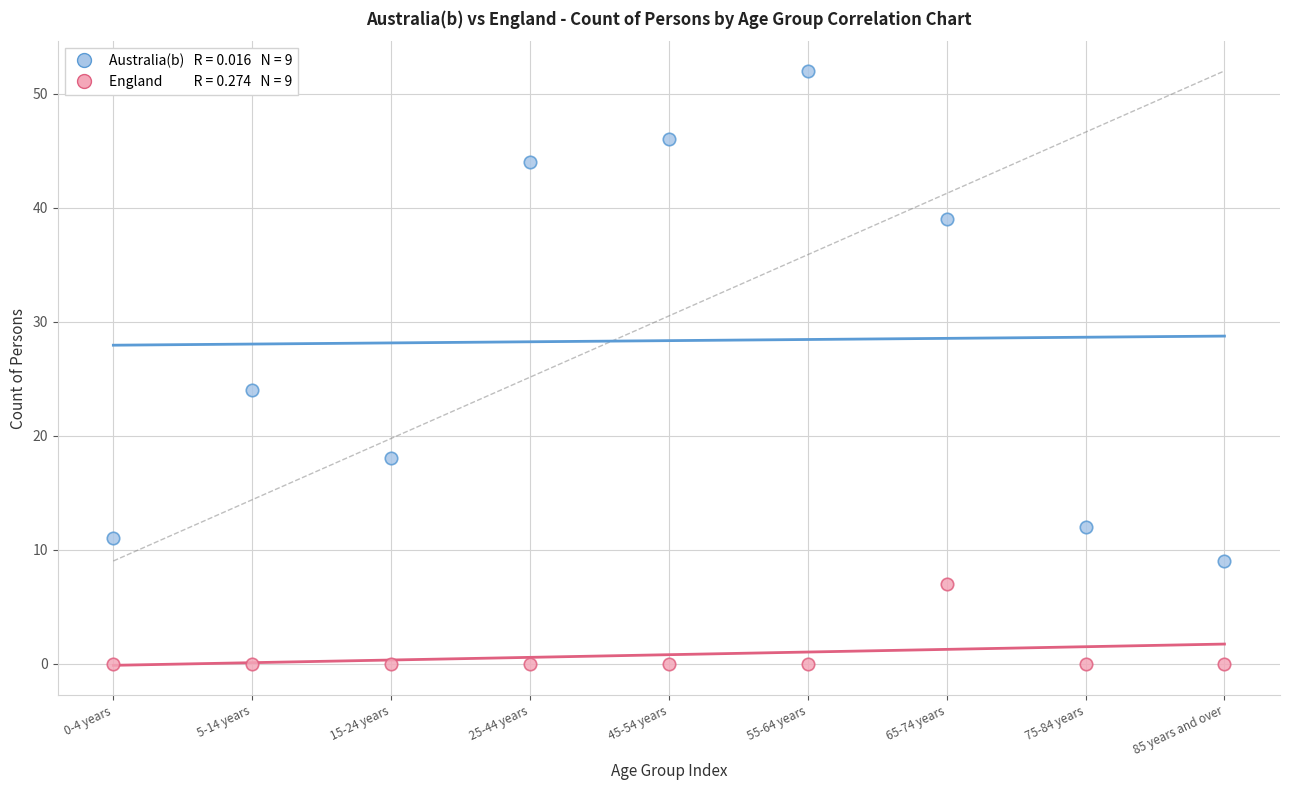

Across all data points, what is the range of Y values (max minus min)?

52